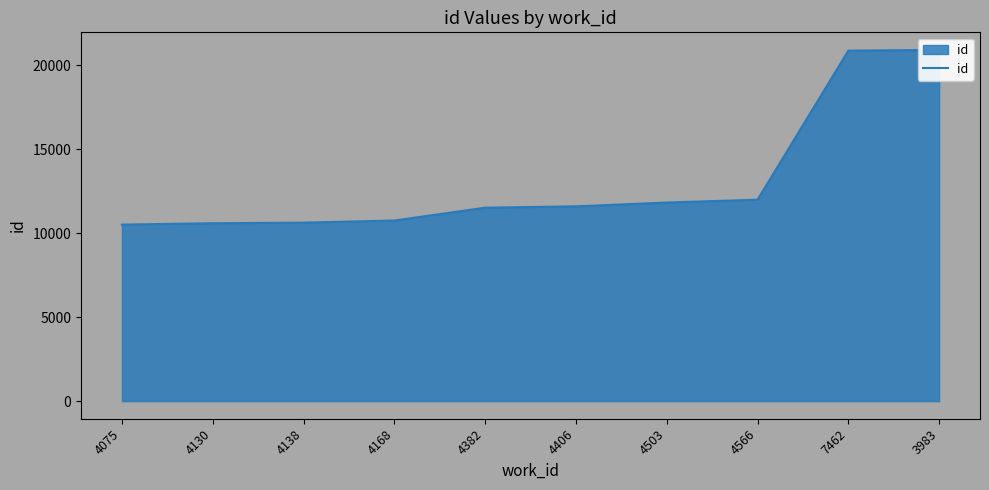

What value does the data have at 4168, to the nearest 50?

10750